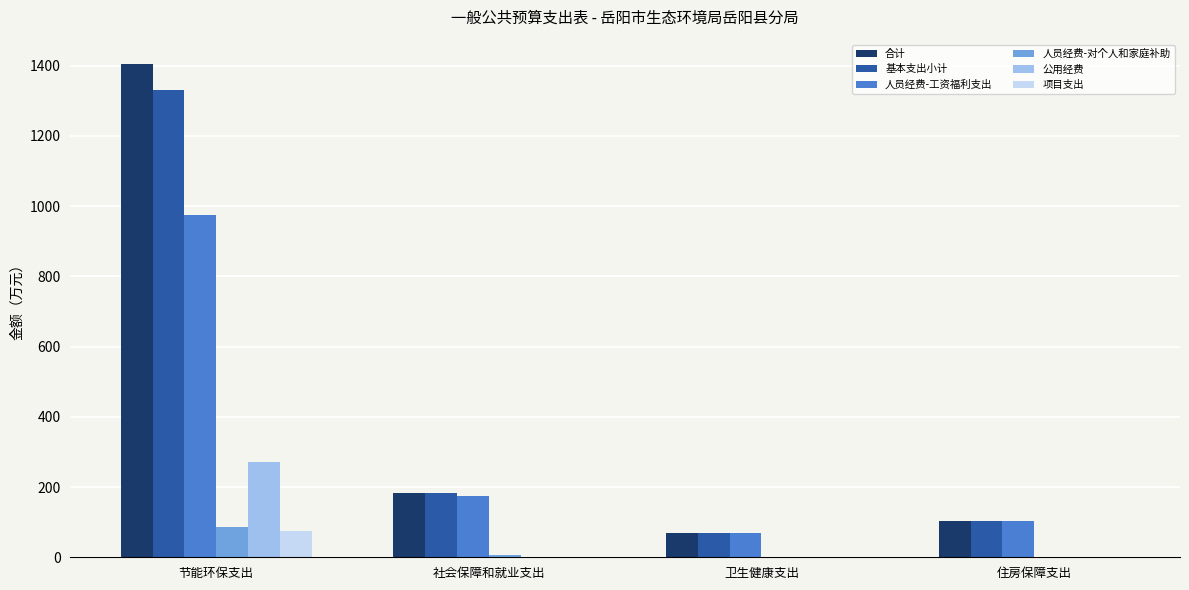

Reading left to right, what are all the values shown in this chart?

合计: 1403.4	182.5	68.7	104.2
基本支出小计: 1329.8	182.5	68.7	104.2
人员经费-工资福利支出: 974.4	175.2	68.7	104.2
人员经费-对个人和家庭补助: 85.6	7.3	0.0	0.0
公用经费: 269.9	0.0	0.0	0.0
项目支出: 73.6	0.0	0.0	0.0